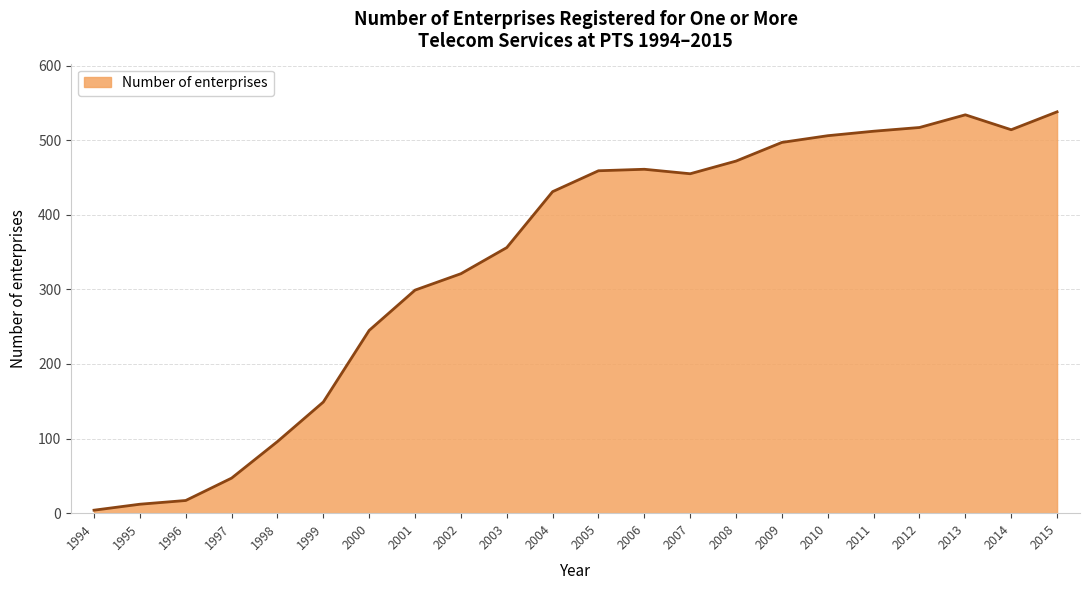

What is the greatest value displayed?

538